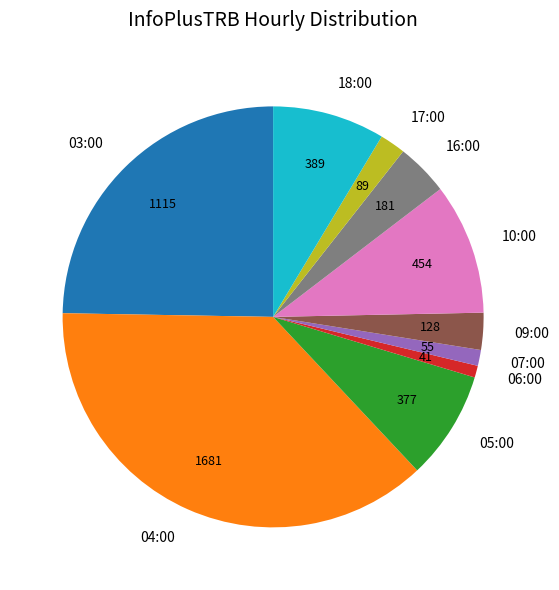

Which slice is the largest?

04:00